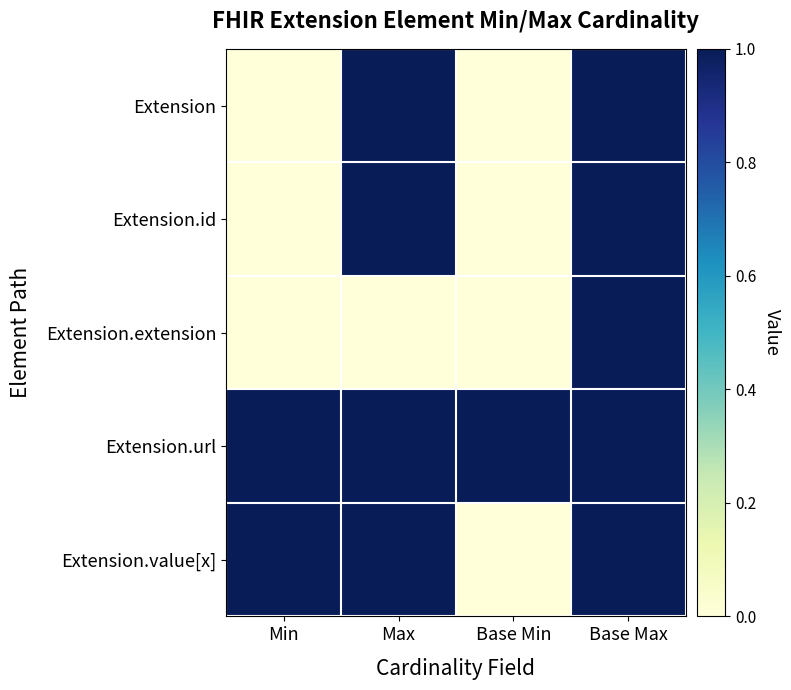

At how many categories does at least one series exceed 0?

4